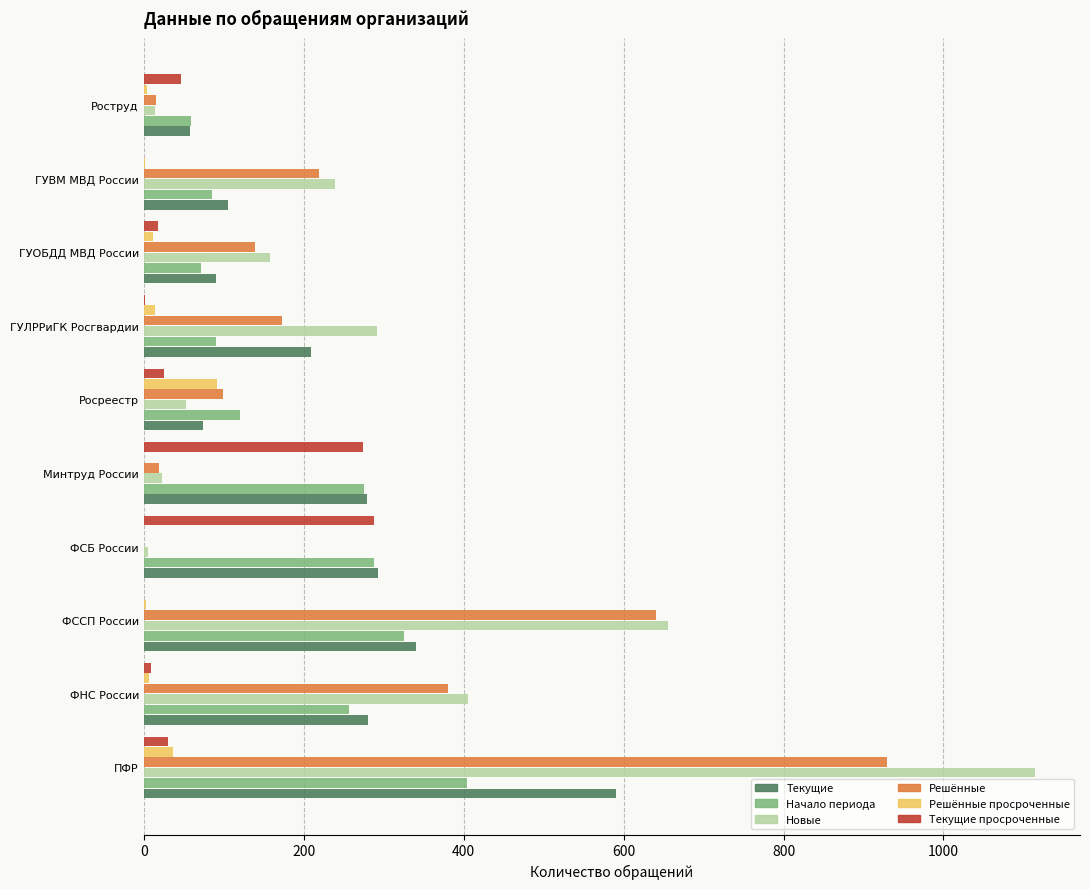

At which label is Решённые closest to 464?

ФНС России